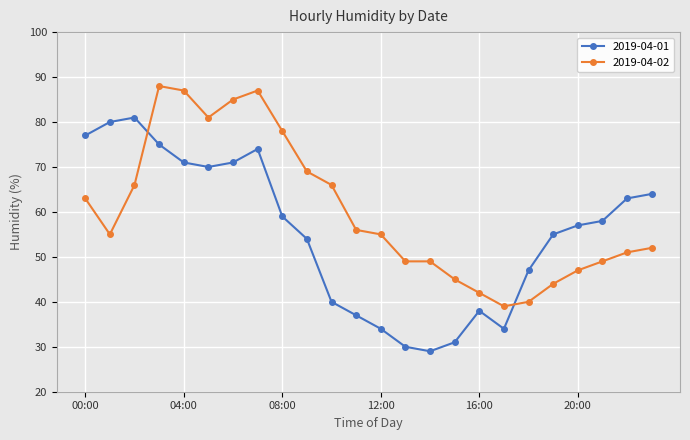

What is the average value of the 2019-04-02 series?

60